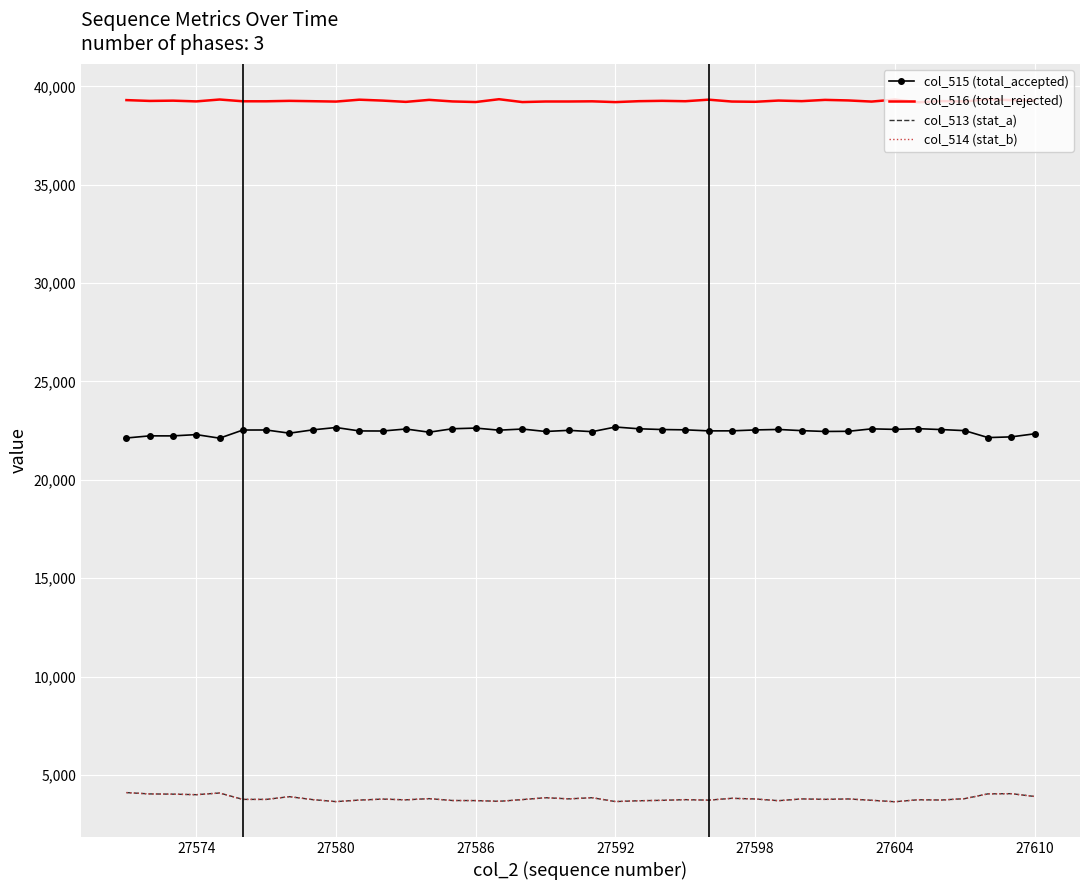

Which series has the largest total across all categories?

col_516 (total_rejected)